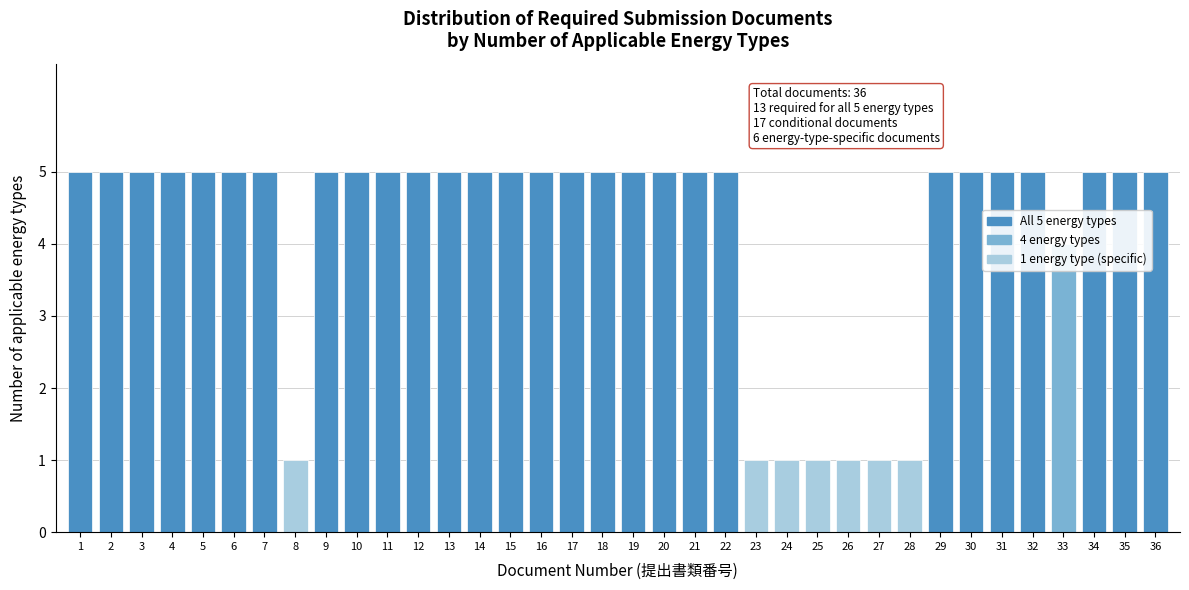

What is the change in value from 23 to 29?

+4